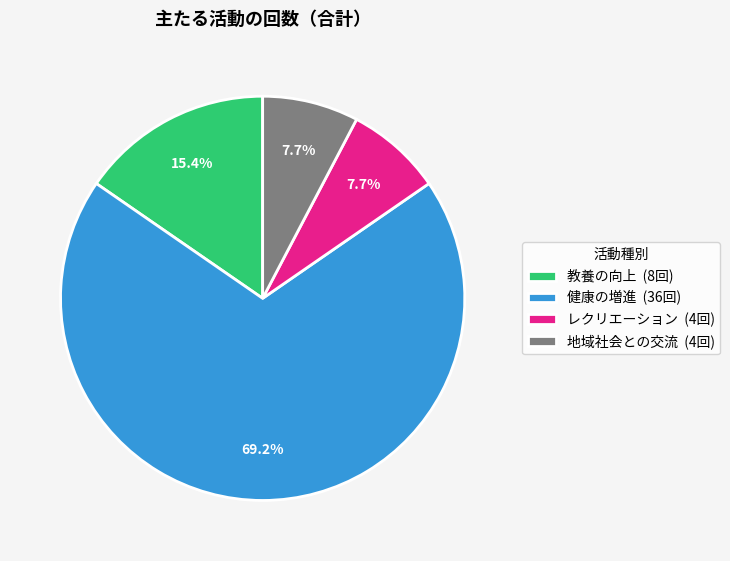

Does any single category account for the majority?

Yes